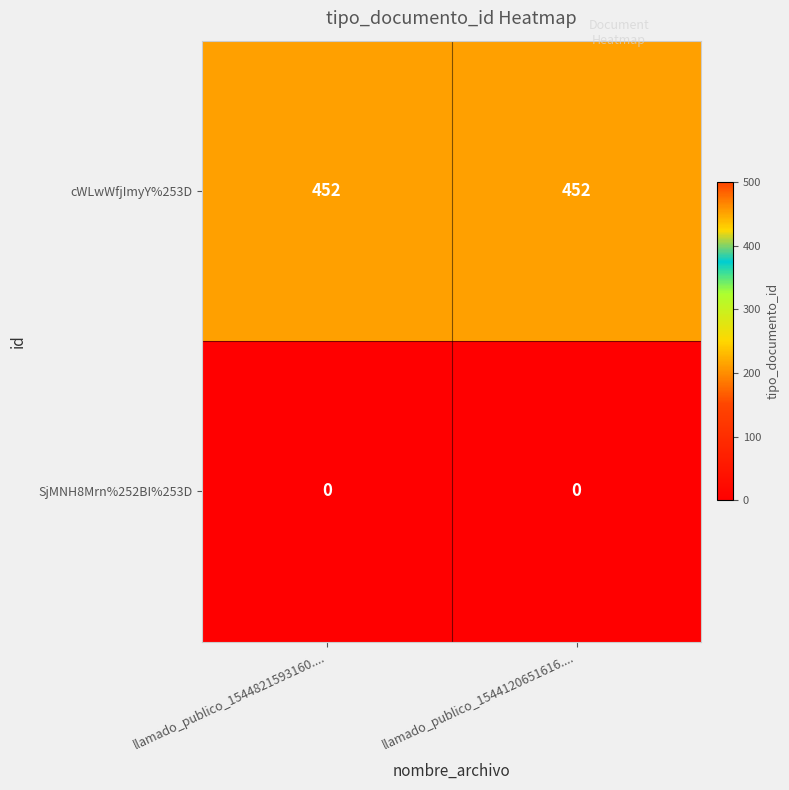

What is the total value across all series at llamado_publico_1544120651616....?

452